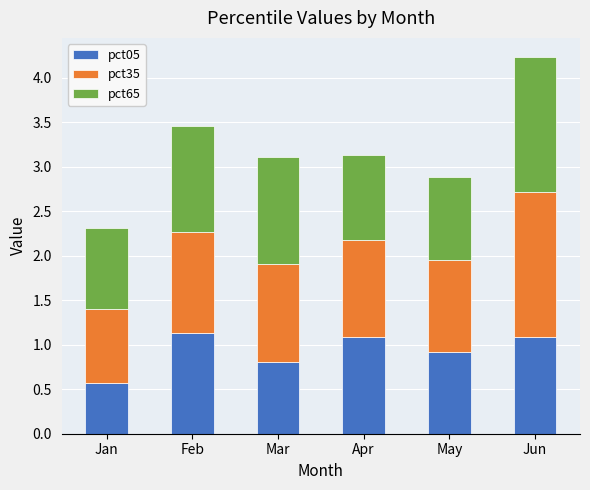

At which category is the sum across all series the highest?

Jun